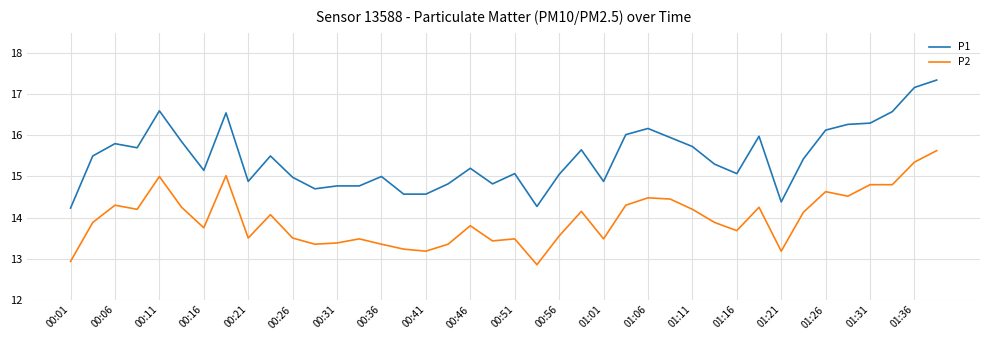

True or false: P1 and P2 cross at least once.

False